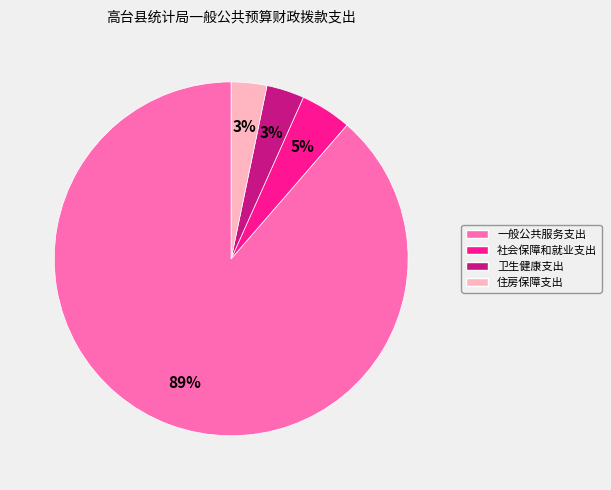

What is the majority slice?

一般公共服务支出